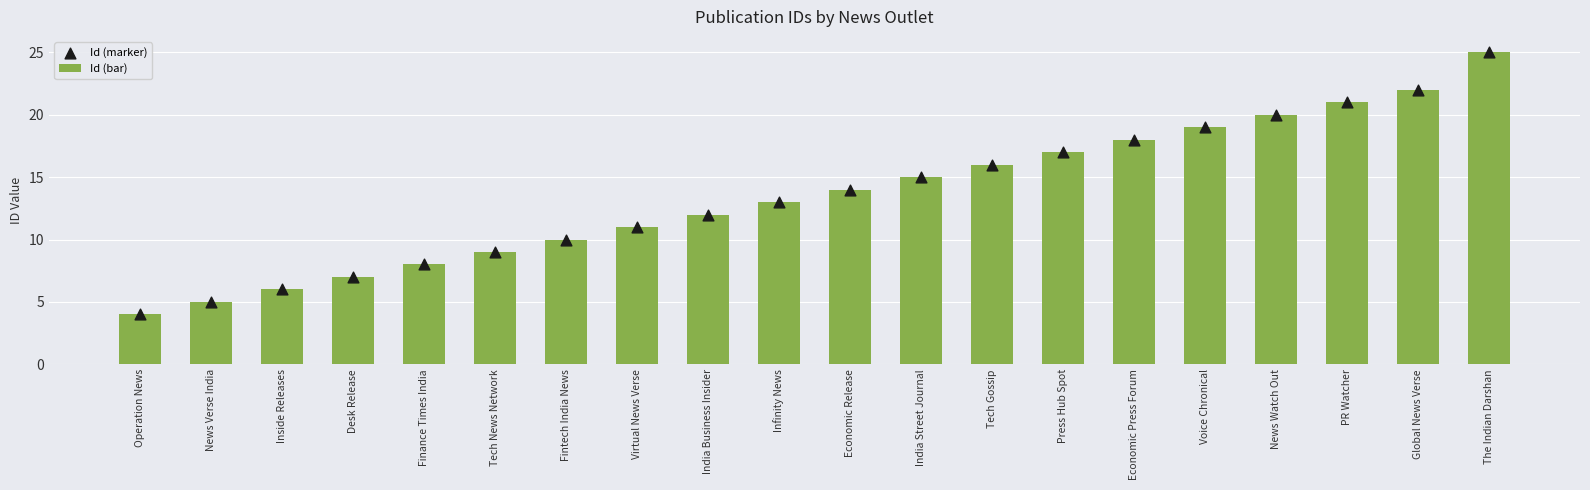

What is the total value across all series at Tech Gossip?

32